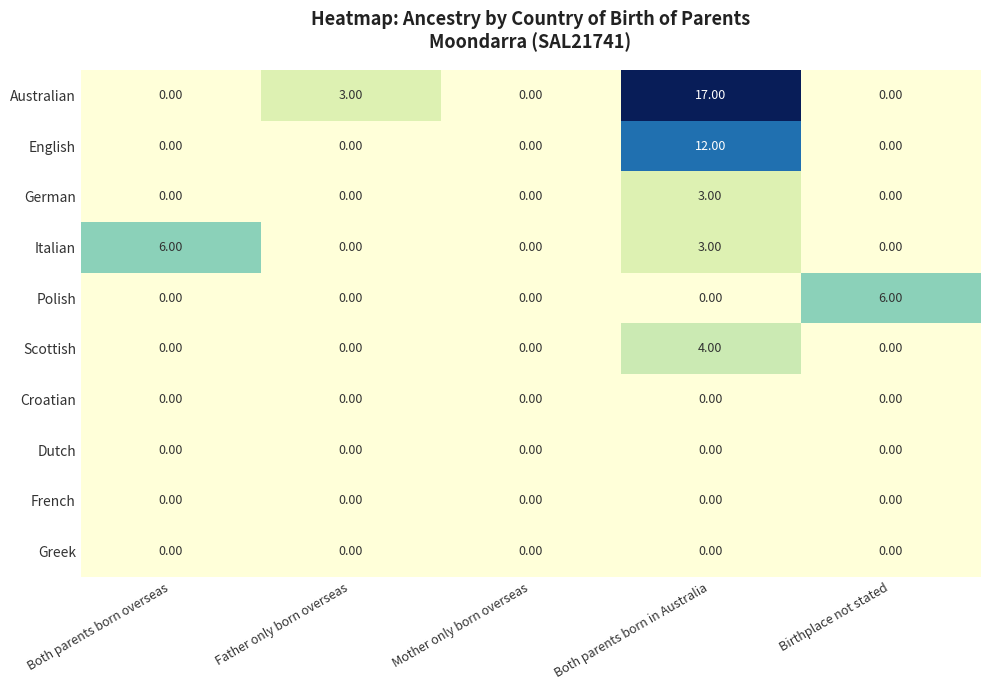

Which series has the largest total across all categories?

Australian